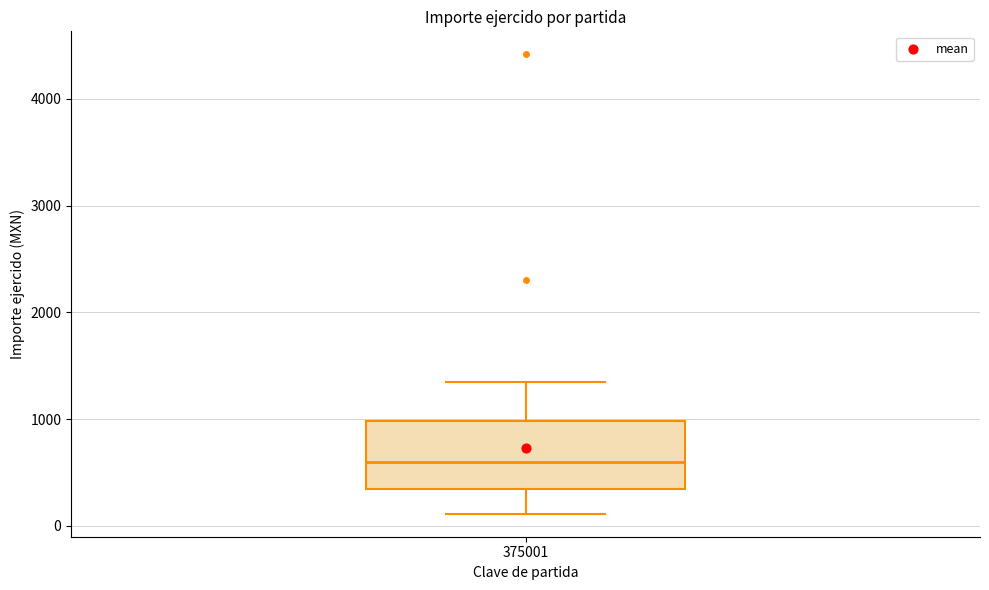

Transcribe this box plot: give where the median line is, the range the box spans, and where the two whiskers end, as read against the y-axis. The values are not printed on the chart, so give them approximately, as read against the axis.

median 600, box 300 to 1000, whiskers 100 to 1400